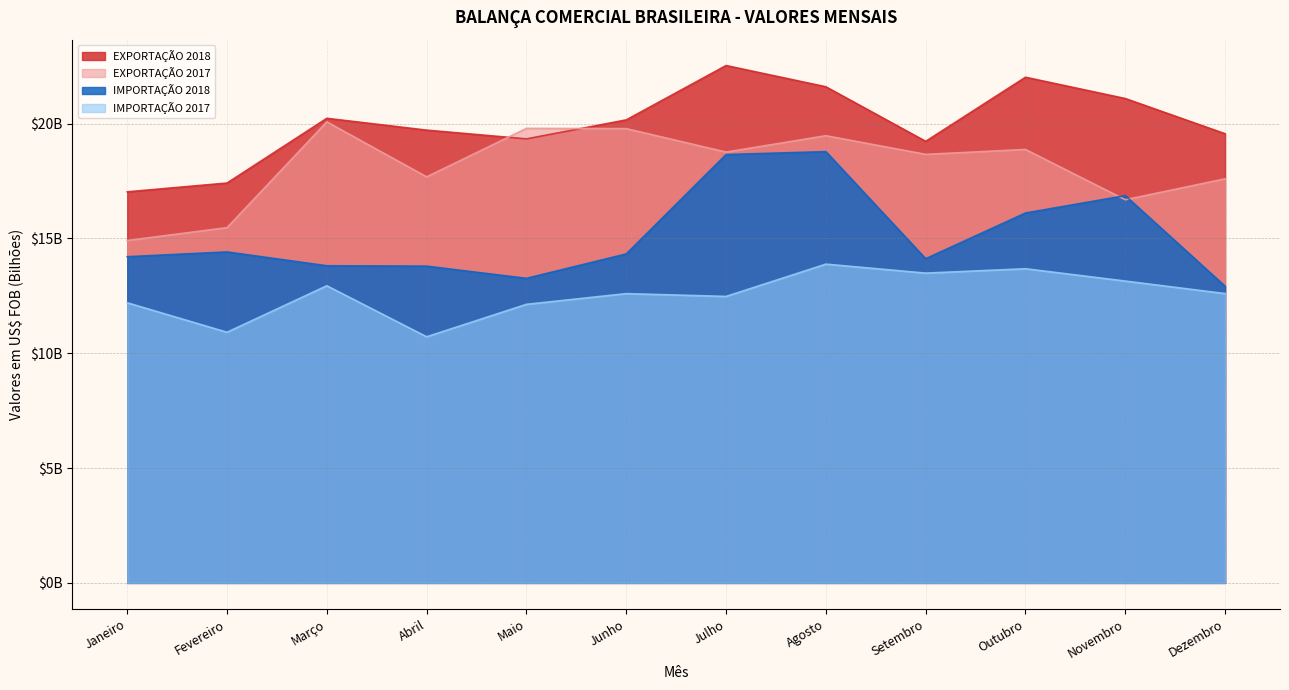

The EXPORTAÇÃO 2017 series shows 19.8 at Junho. True or false?

True